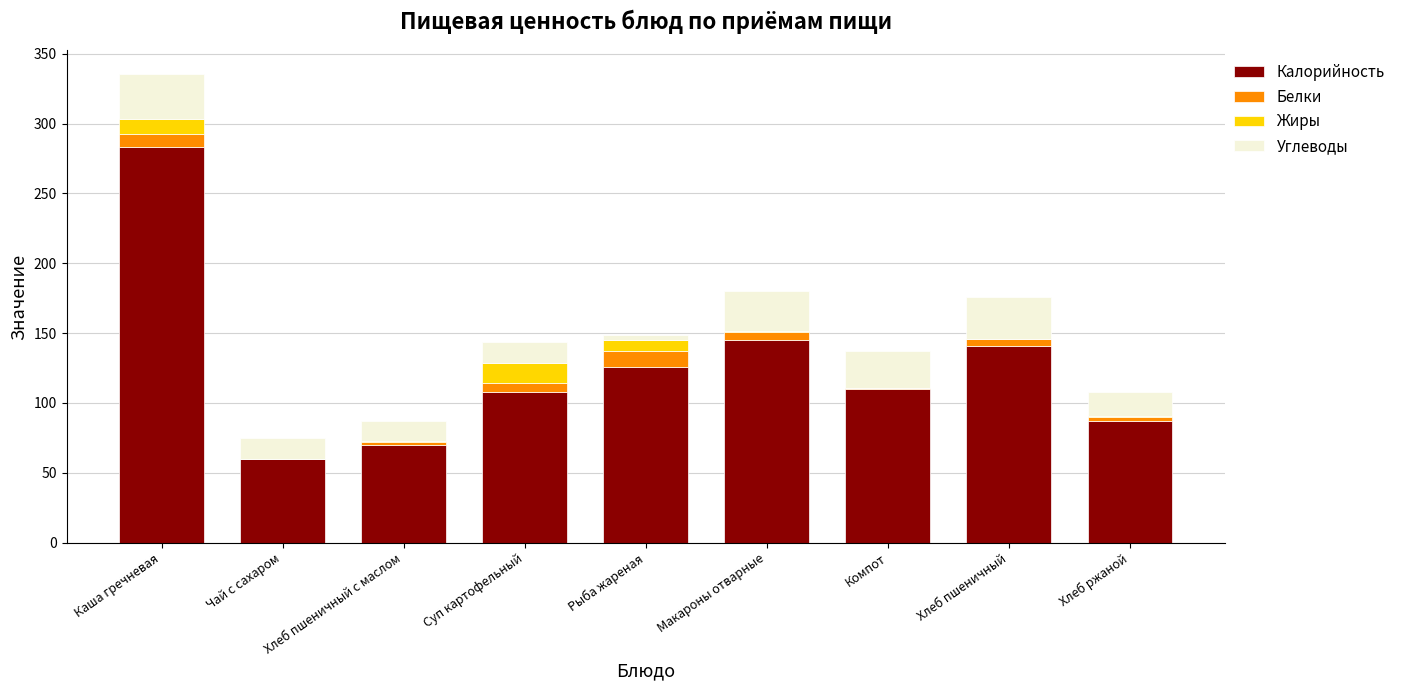

Does the chart contain stacked bars?

Yes